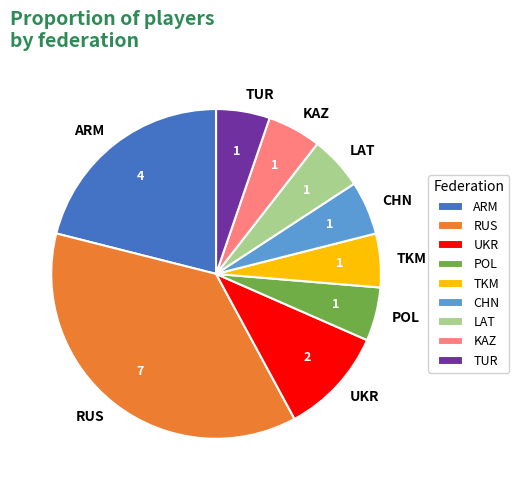

Does CHN account for over 50% of the chart?

No